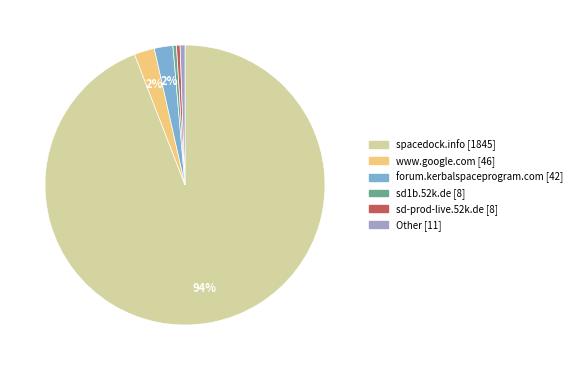

To the nearest percent, what is the combined percentage of www.google.com and forum.kerbalspaceprogram.com?

4%